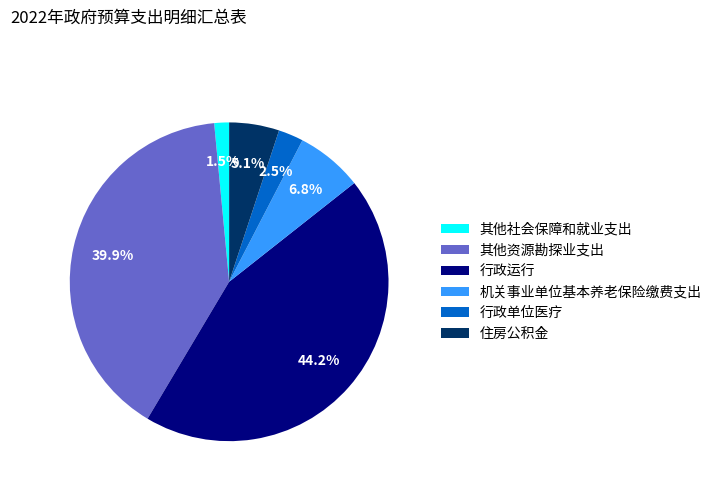

Rank the categories by value from highest to lowest.

行政运行, 其他资源勘探业支出, 机关事业单位基本养老保险缴费支出, 住房公积金, 行政单位医疗, 其他社会保障和就业支出